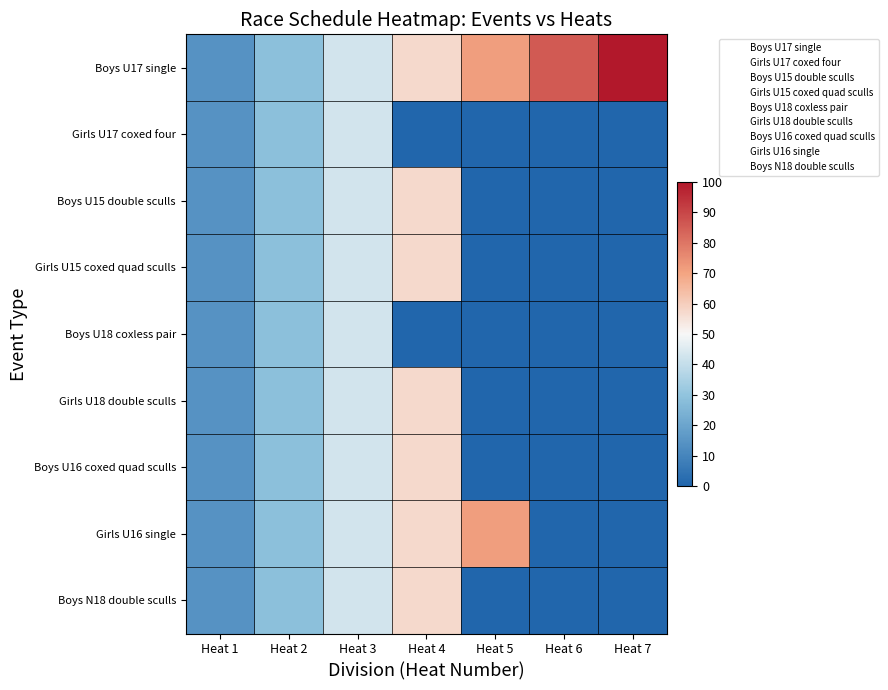

Which has a higher value, Heat 3 or Heat 1?

Heat 3